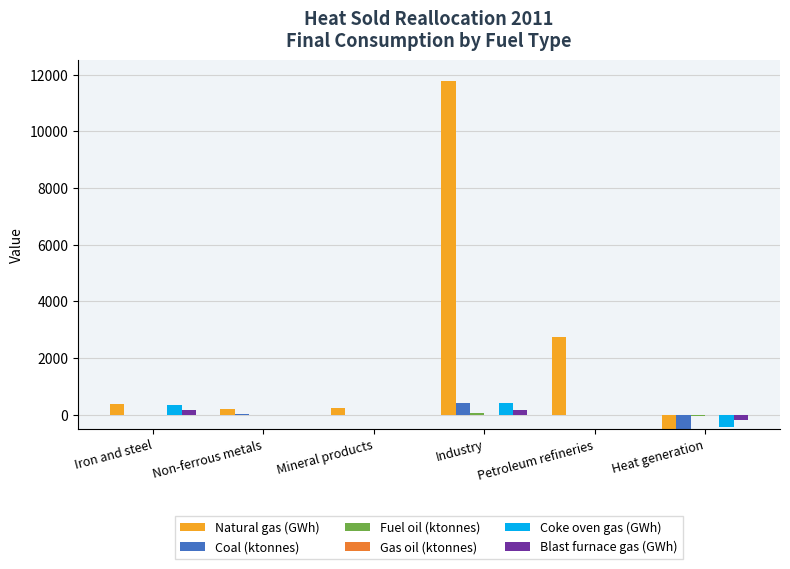

Rank the series by their maximum value, from highest to lowest.

Natural gas (GWh), Coal (ktonnes), Coke oven gas (GWh), Blast furnace gas (GWh), Fuel oil (ktonnes), Gas oil (ktonnes)